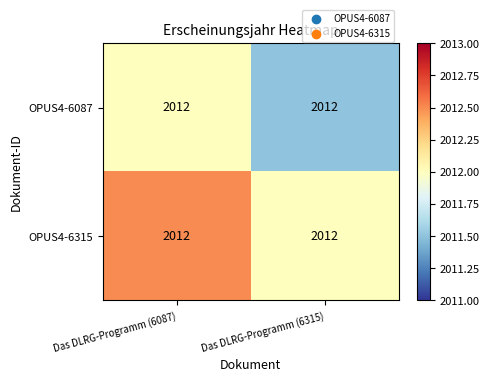

Reading left to right, transcribe all the data shown in this chart.

OPUS4-6087: Das DLRG-Programm (6087)=2012.0	Das DLRG-Programm (6315)=2012.0
OPUS4-6315: Das DLRG-Programm (6087)=2012.0	Das DLRG-Programm (6315)=2012.0